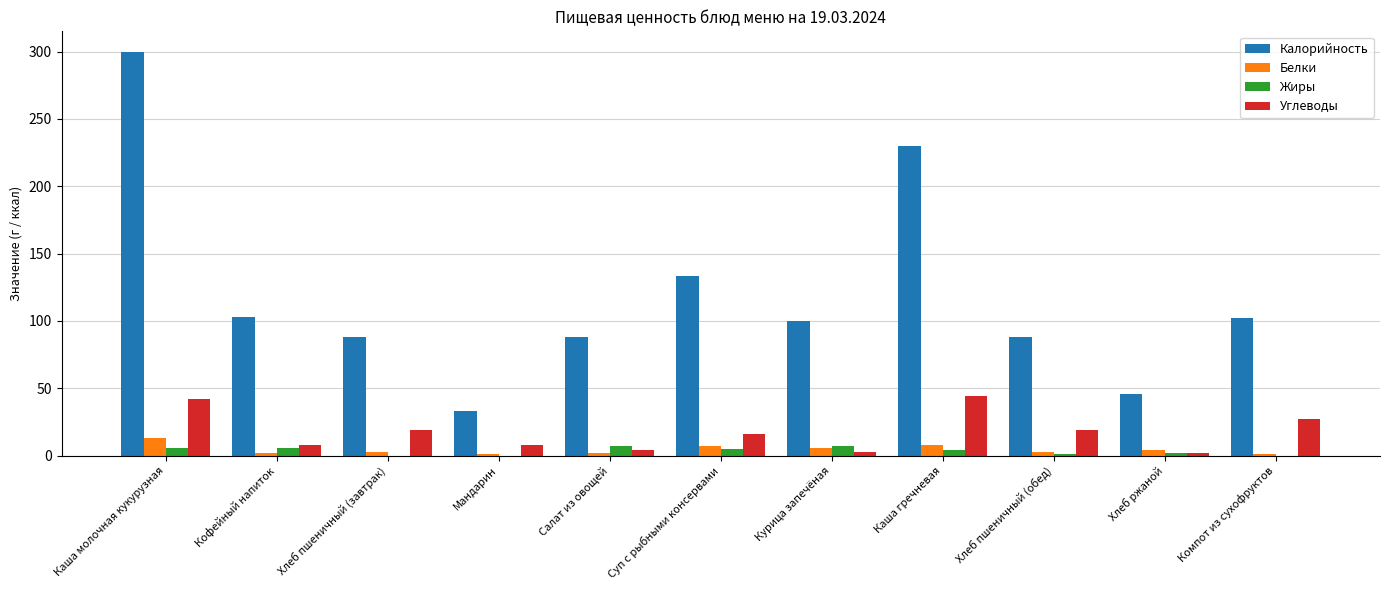

What is the maximum value shown in the chart?

300